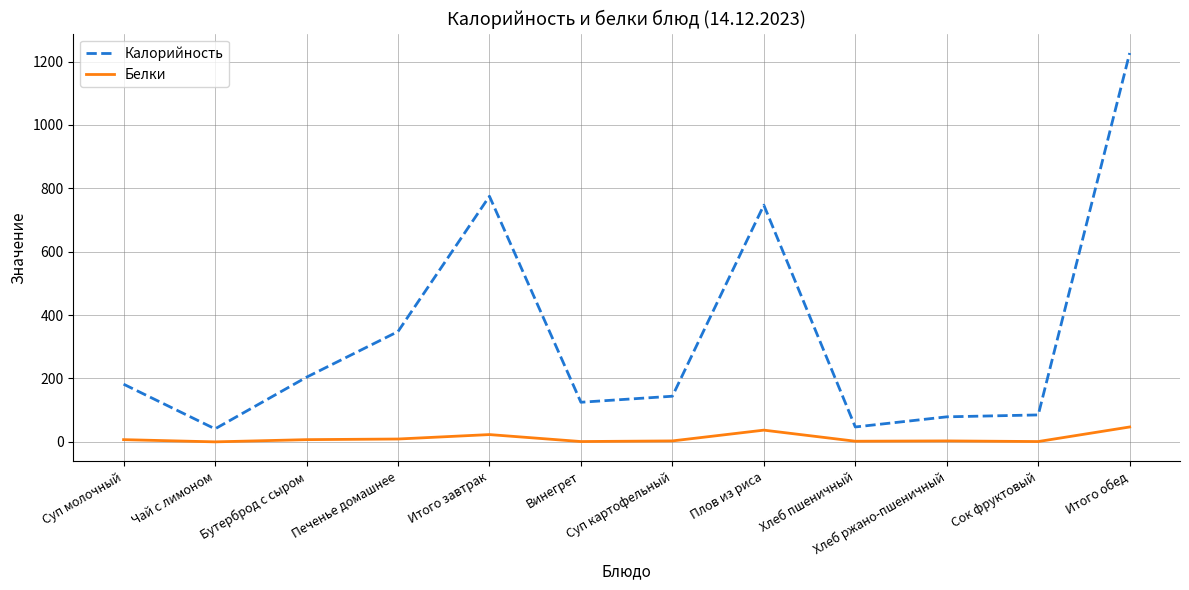

What is the spread (max minus min) of values at Бутерброд с сыром?

197